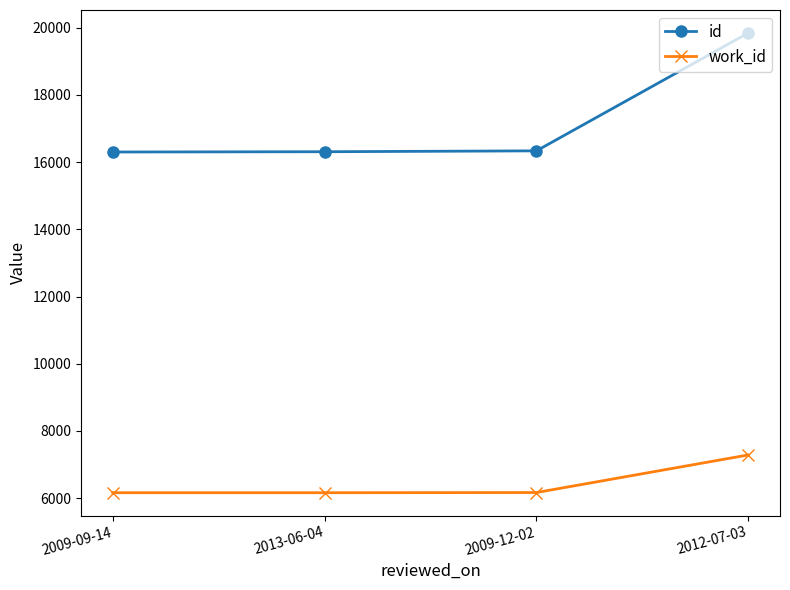

How many lines are shown in the chart?

2